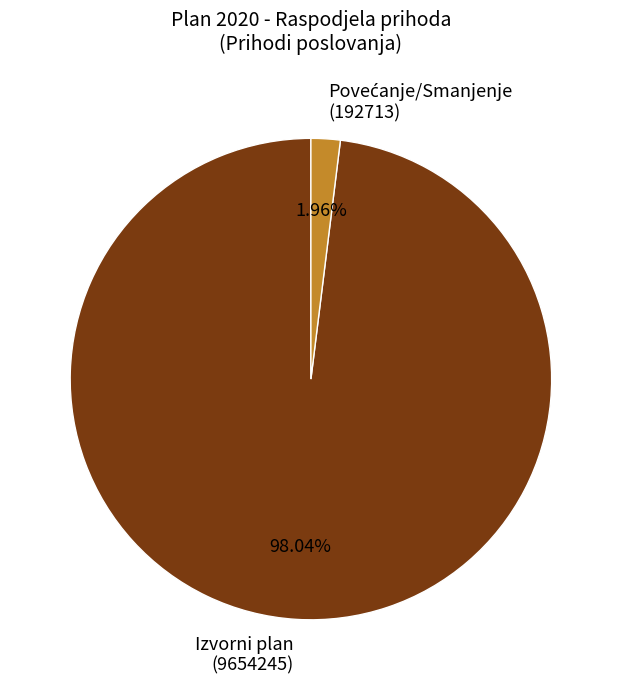

Which category accounts for the majority?

Izvorni plan (9654245)